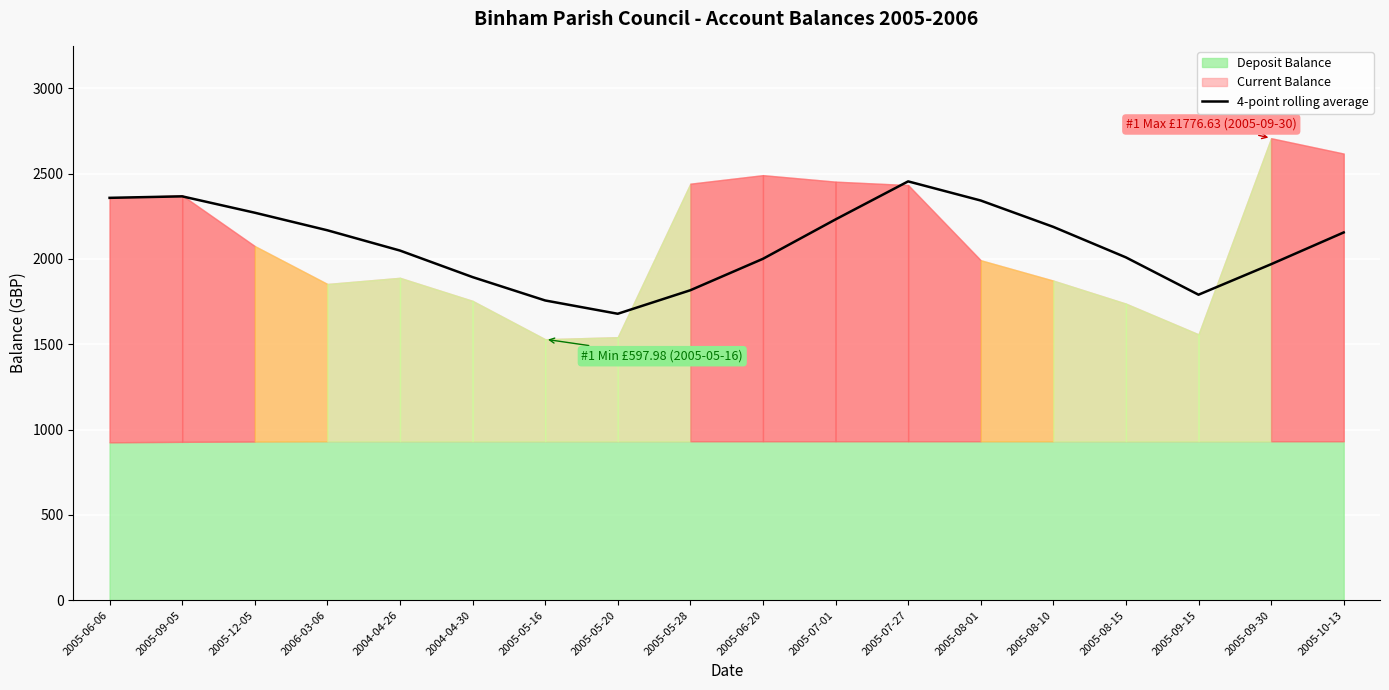

What is the label of the 12th point from the left?

2005-07-27